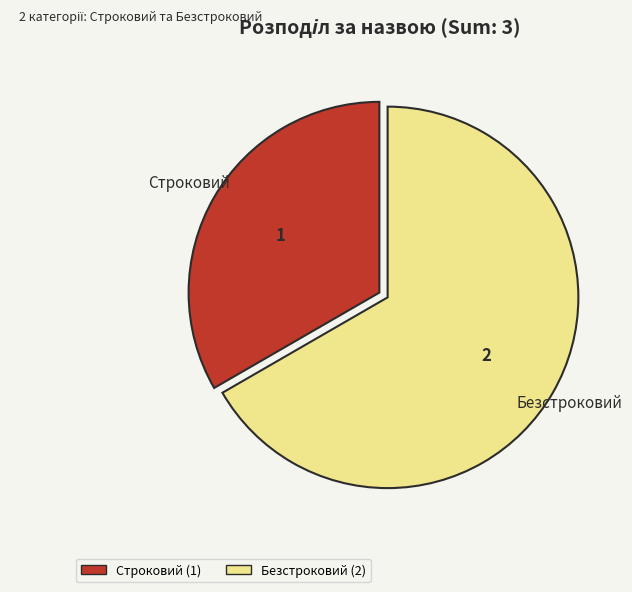

Rank the categories by value from lowest to highest.

Строковий, Безстроковий